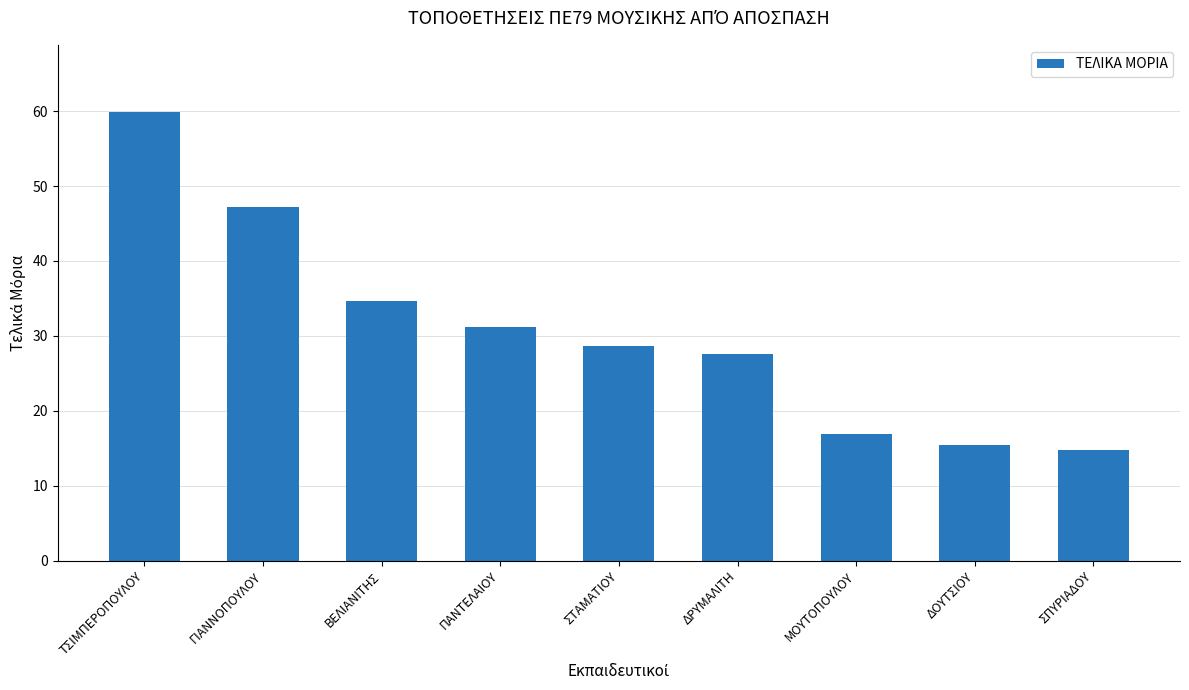

What position from the left is ΒΕΛΙΑΝΙΤΗΣ?

3